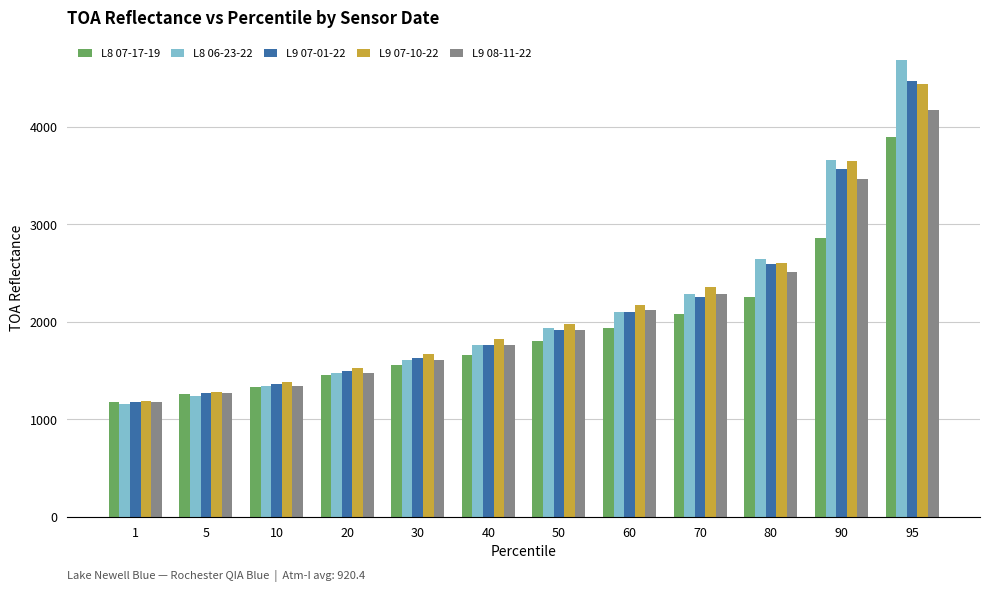

What is the difference between the second highest and second lowest values in the L9 08-11-22 series?

2202